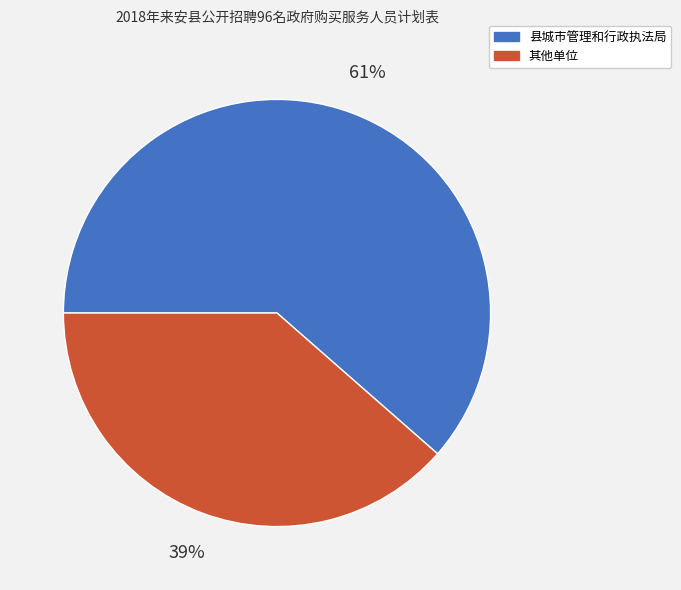

To the nearest percent, what is the average slice percentage?

50%